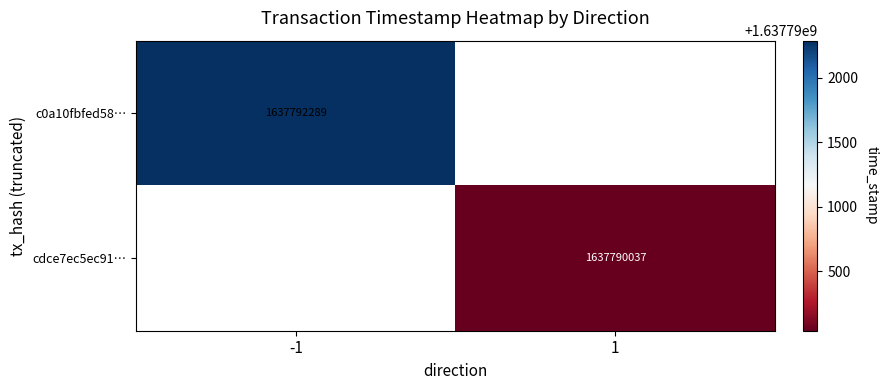

What is the maximum value shown in the chart?

1637792289.0